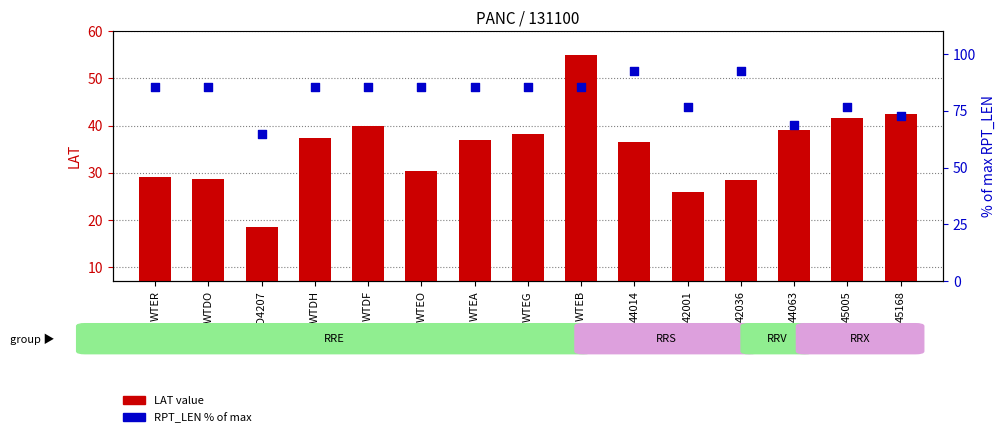

At which category is the sum across all series the highest?

WTEB